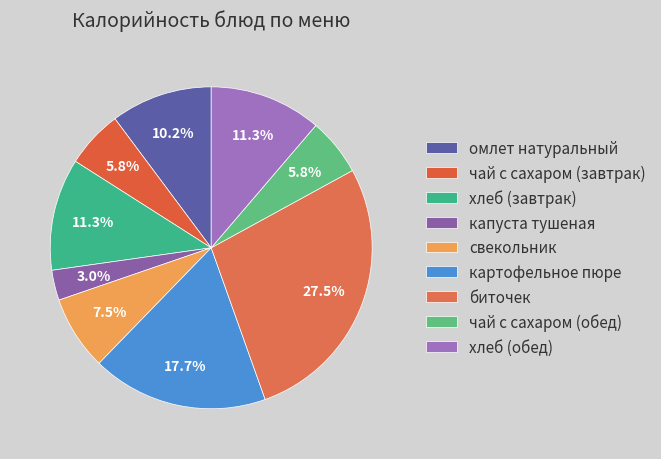

How many segments does this pie chart have?

9